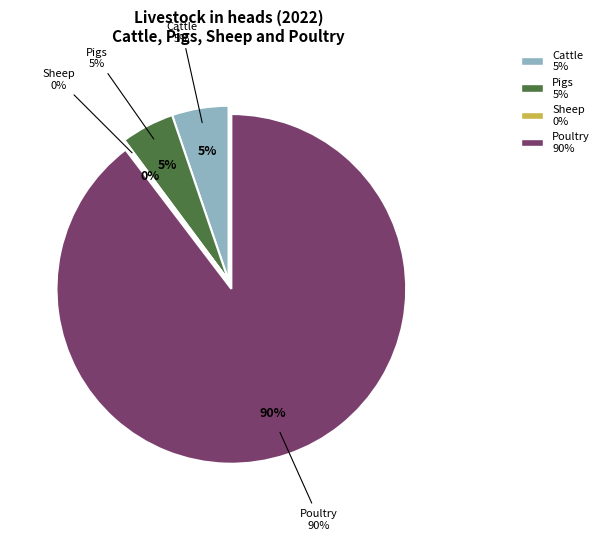

To the nearest percent, what is the average slice percentage?

25%